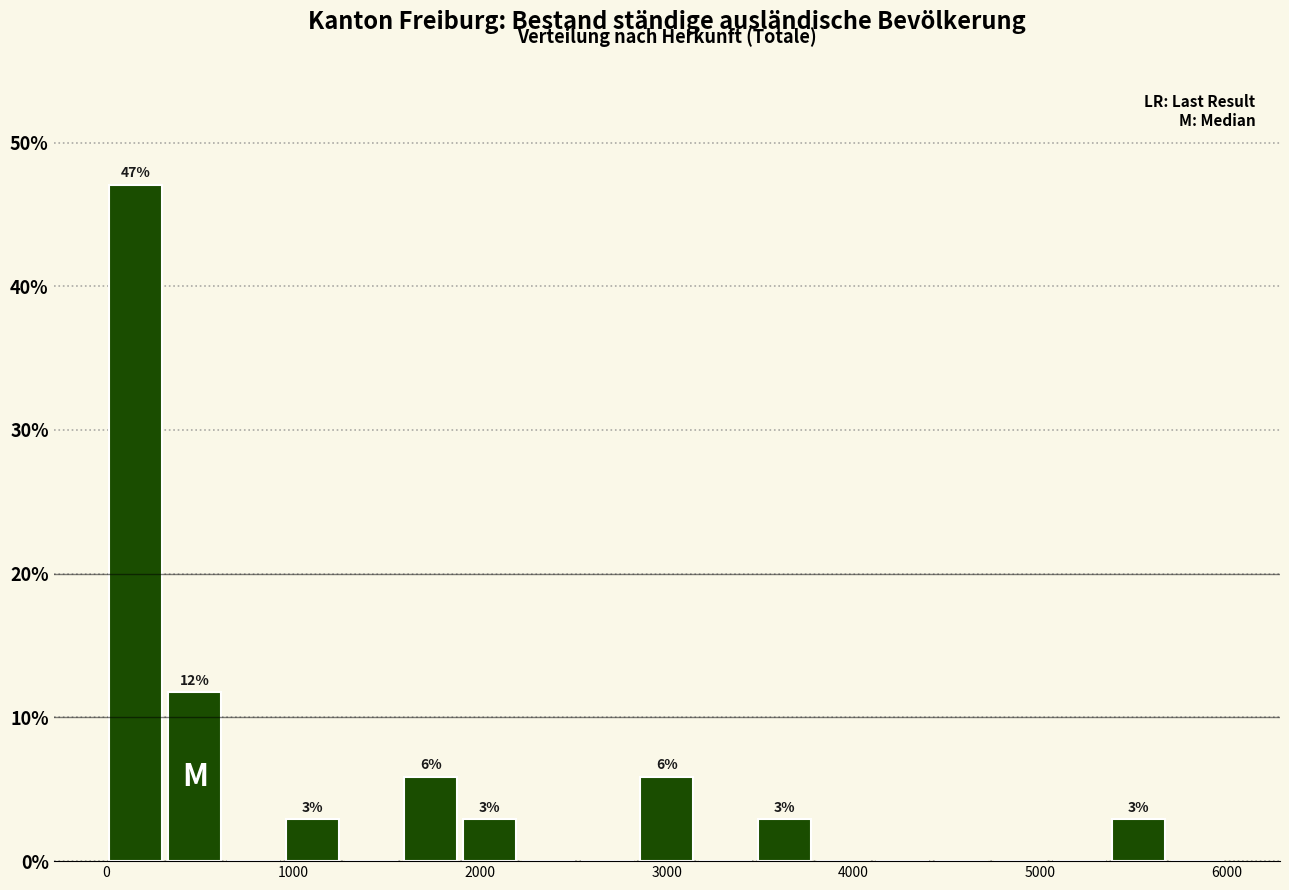

Read against the x-axis, roughly where is the centre of the tallest bar?

200